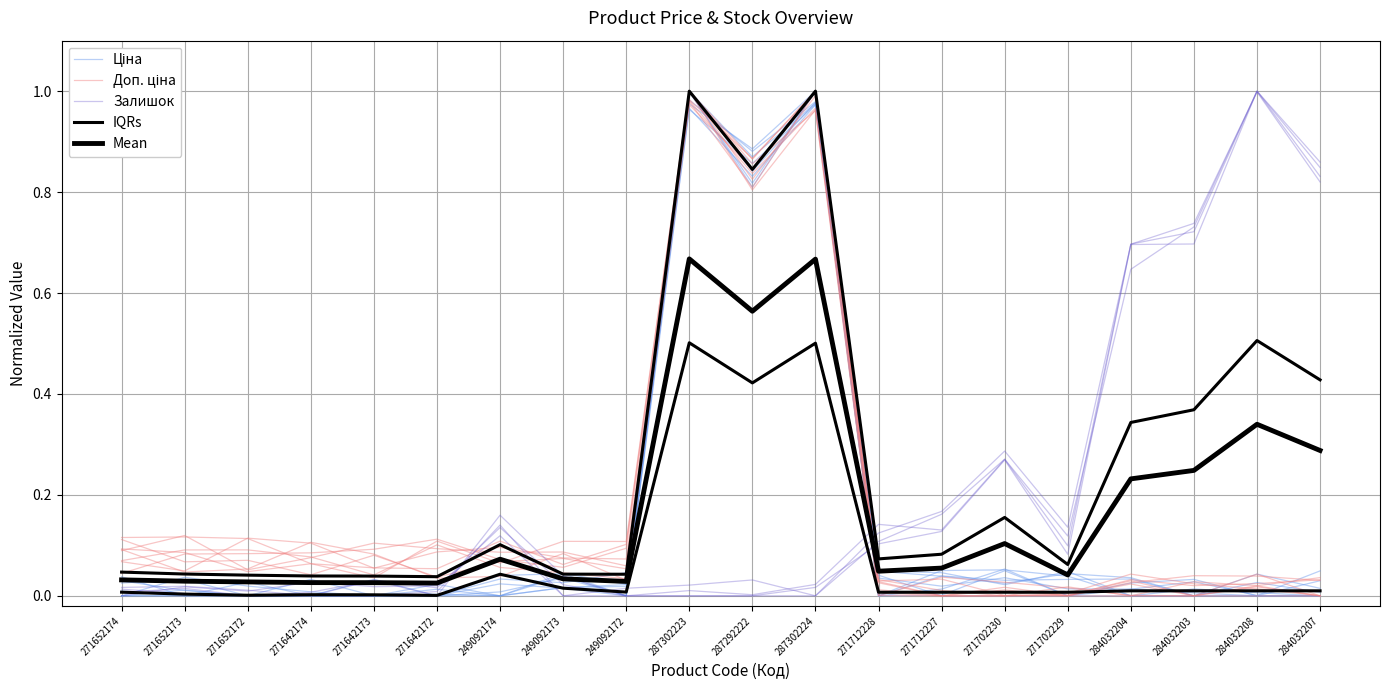

Reading left to right, extract all data points from this chart.

Ціна: 271652174=0.0	271652173=0.0	271652172=0.0	271642174=0.0	271642173=0.0	271642172=0.0	249092174=0.0	249092173=0.0	249092172=0.0	287302223=1.0	287292222=0.8	287302224=1.0	271712228=0.0	271712227=0.0	271702230=0.0	271702229=0.0	284032204=0.0	284032203=0.0	284032208=0.0	284032207=0.0
Доп. ціна: 271652174=0.1	271652173=0.1	271652172=0.1	271642174=0.1	271642173=0.0	271642172=0.1	249092174=0.1	249092173=0.0	249092172=0.0	287302223=1.0	287292222=0.9	287302224=1.0	271712228=0.0	271712227=0.0	271702230=0.0	271702229=0.0	284032204=0.0	284032203=0.0	284032208=0.0	284032207=0.0
Залишок: 271652174=0.0	271652173=0.0	271652172=0.0	271642174=0.0	271642173=0.0	271642172=0.0	249092174=0.1	249092173=0.0	249092172=0.0	287302223=0.0	287292222=0.0	287302224=0.0	271712228=0.1	271712227=0.1	271702230=0.3	271702229=0.1	284032204=0.7	284032203=0.7	284032208=1.0	284032207=0.8
IQRs: 271652174=0.0	271652173=0.0	271652172=0.0	271642174=0.0	271642173=0.0	271642172=0.0	249092174=0.0	249092173=0.0	249092172=0.0	287302223=0.5	287292222=0.4	287302224=0.5	271712228=0.0	271712227=0.0	271702230=0.0	271702229=0.0	284032204=0.0	284032203=0.0	284032208=0.0	284032207=0.0
Mean: 271652174=0.0	271652173=0.0	271652172=0.0	271642174=0.0	271642173=0.0	271642172=0.0	249092174=0.1	249092173=0.0	249092172=0.0	287302223=0.7	287292222=0.6	287302224=0.7	271712228=0.0	271712227=0.1	271702230=0.1	271702229=0.0	284032204=0.2	284032203=0.2	284032208=0.3	284032207=0.3